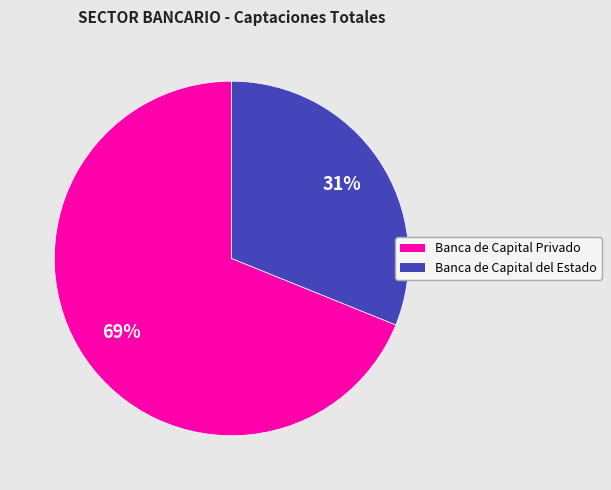

To the nearest percent, what is the combined percentage of Banca de Capital Privado and Banca de Capital del Estado?

100%